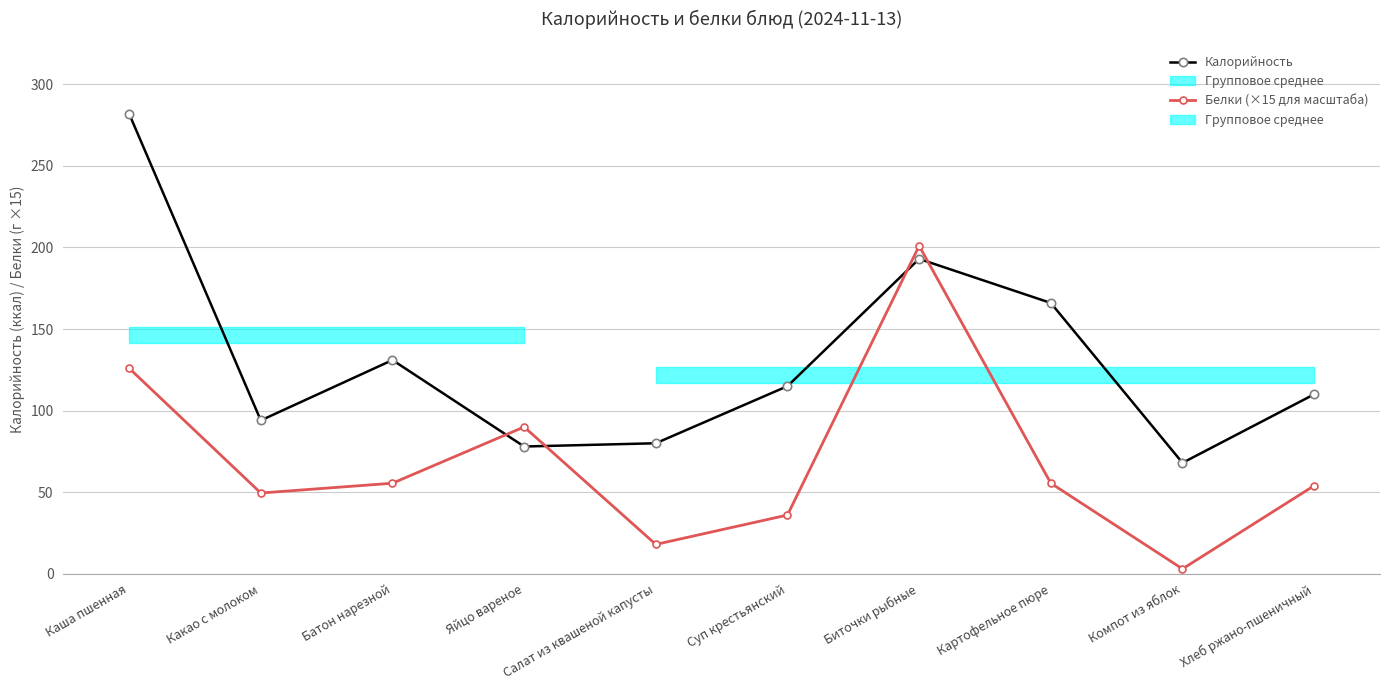

Which series has the widest spread of values?

Калорийность